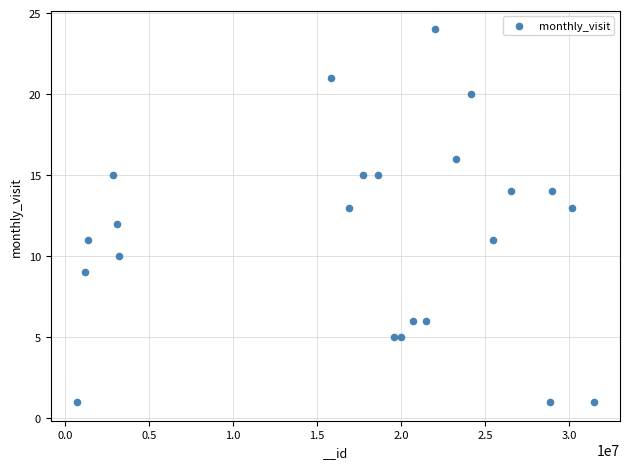

What is the range of Y values (max minus min)?

23